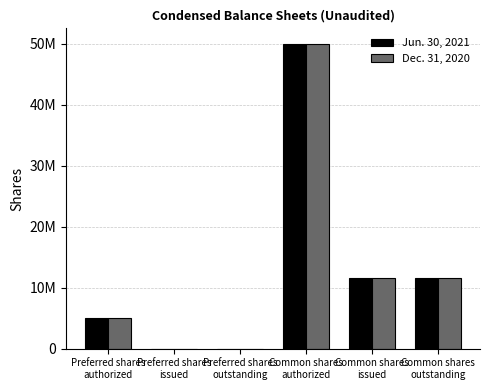

Is it true that Jun. 30, 2021 equals 77409172 at Common shares
authorized?

False